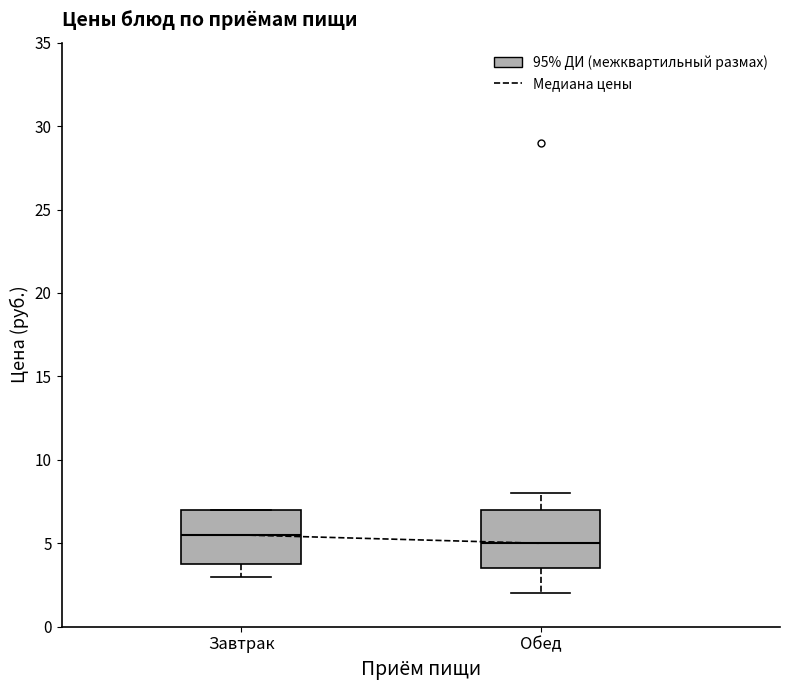

Where is the lower edge of the box for Завтрак on the y-axis? The values are not printed on the chart, so give them approximately, as read against the axis.

4.0